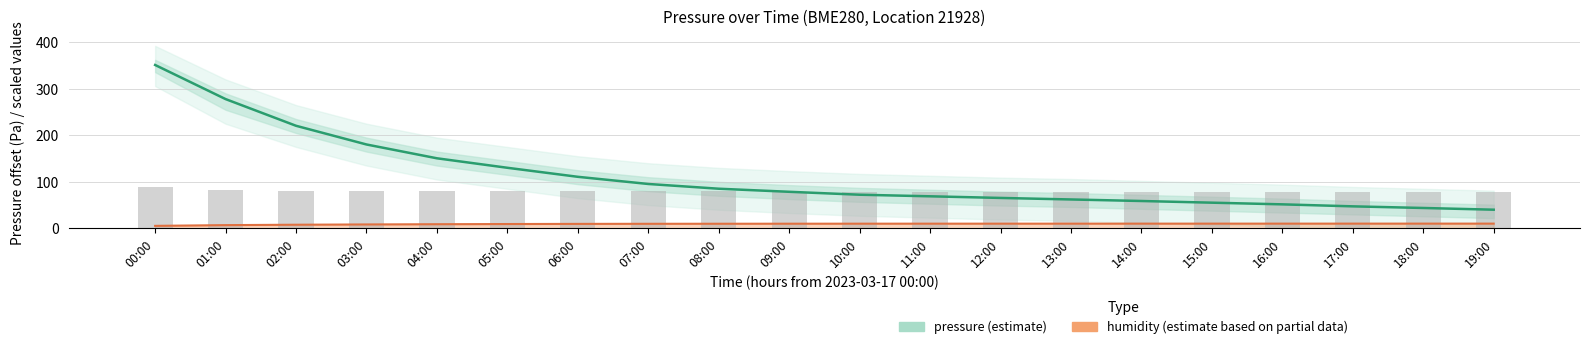

List the series in order of their peak value, highest first.

pressure (estimate), humidity (partial)